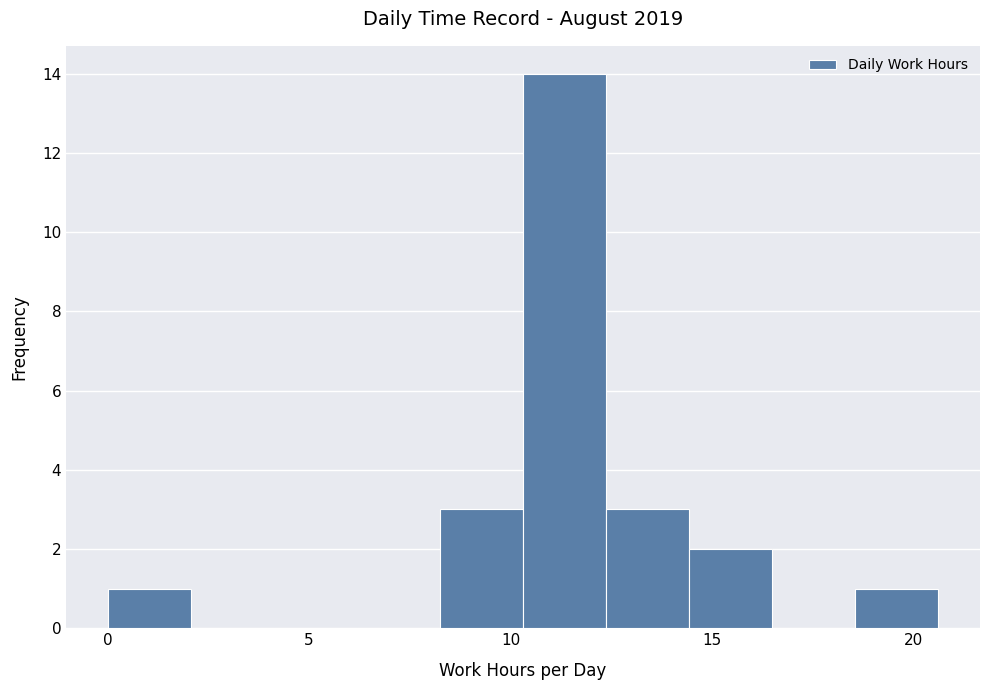

Which range on the x-axis has the tallest bar?

10.5 to 12.5